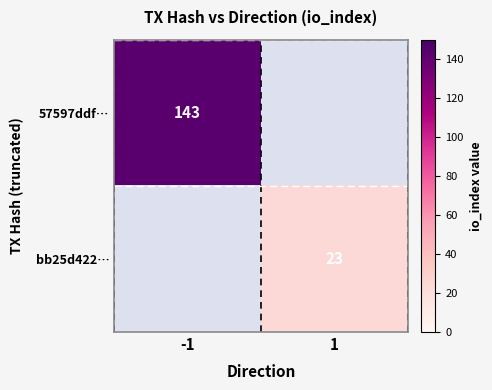

Is the value of bb25d422… at 1 greater than the value of 57597ddf… at -1?

No